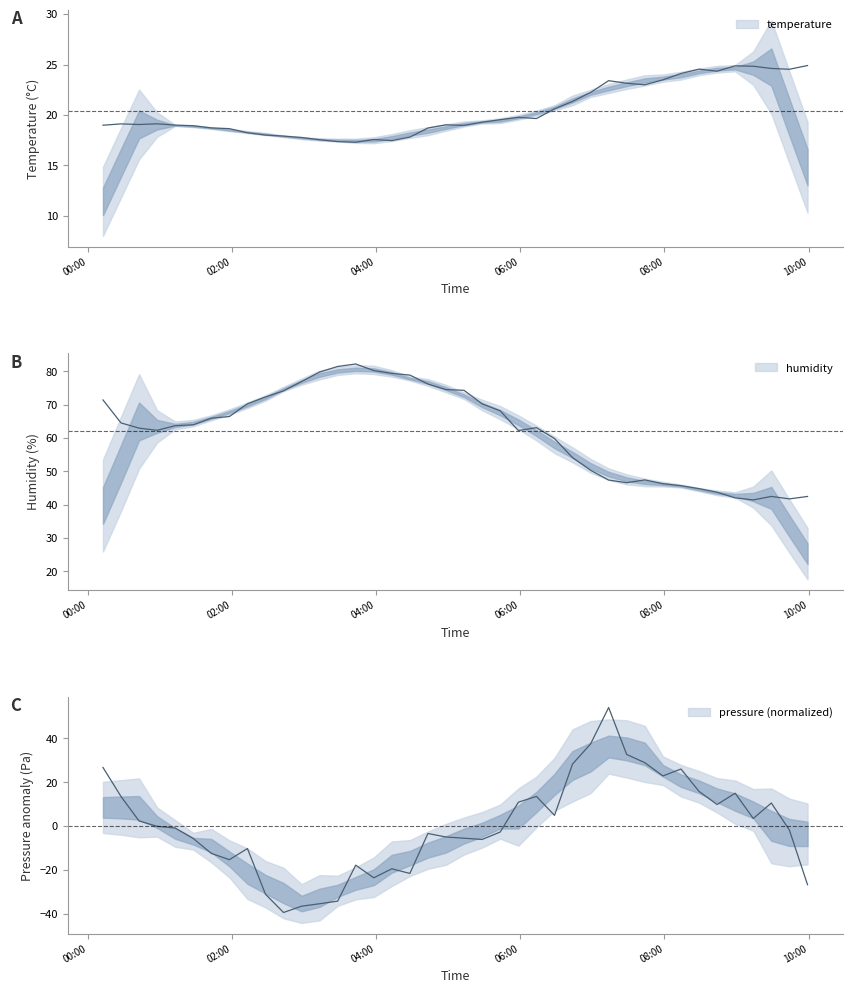

True or false: pressure has more than 1 points higher than both neighbors.

True